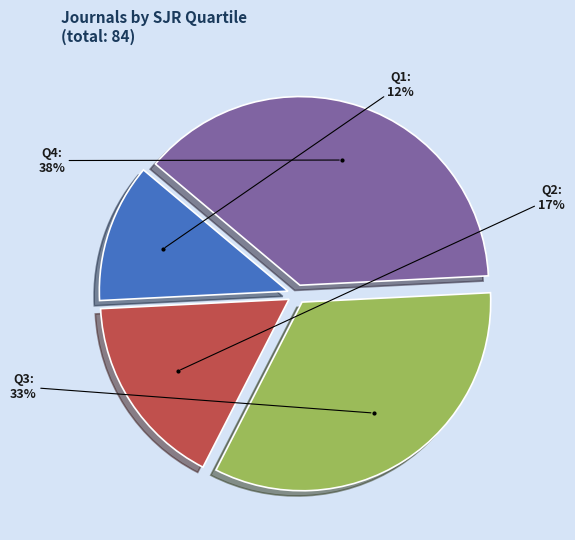

To the nearest percent, what is the difference between the largest and smallest slice percentages?

26%